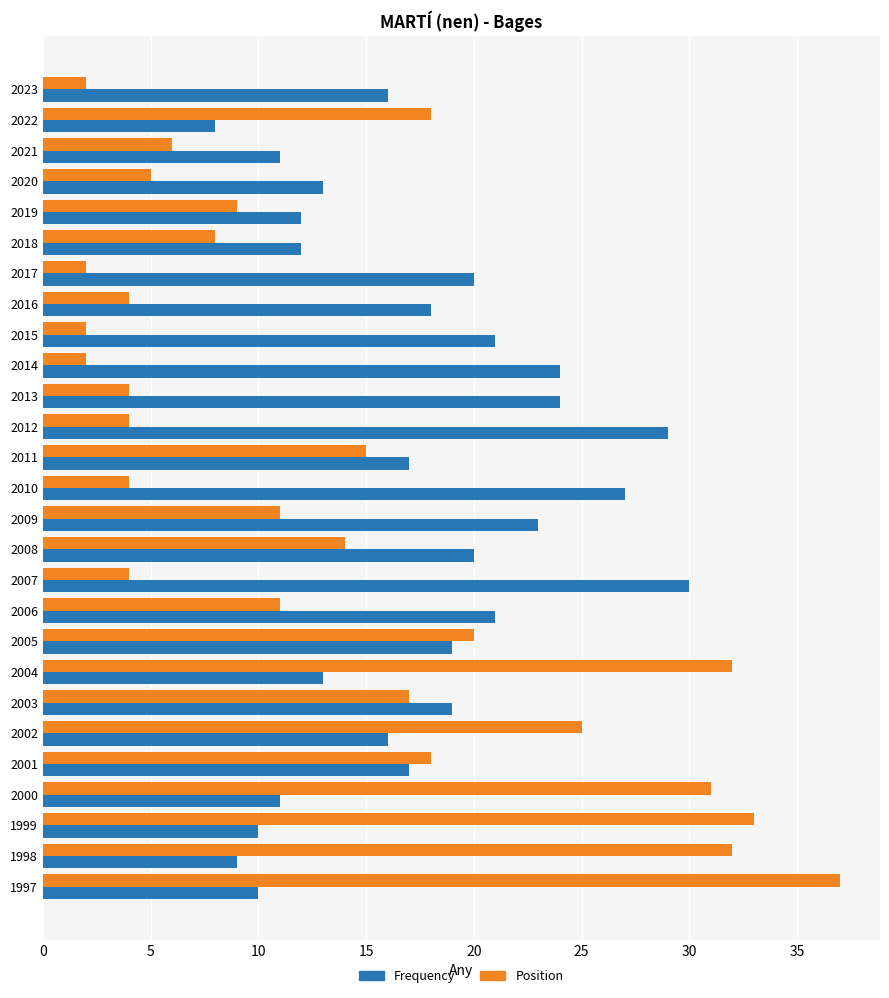

True or false: Position has a value of 18 at 2022.

True